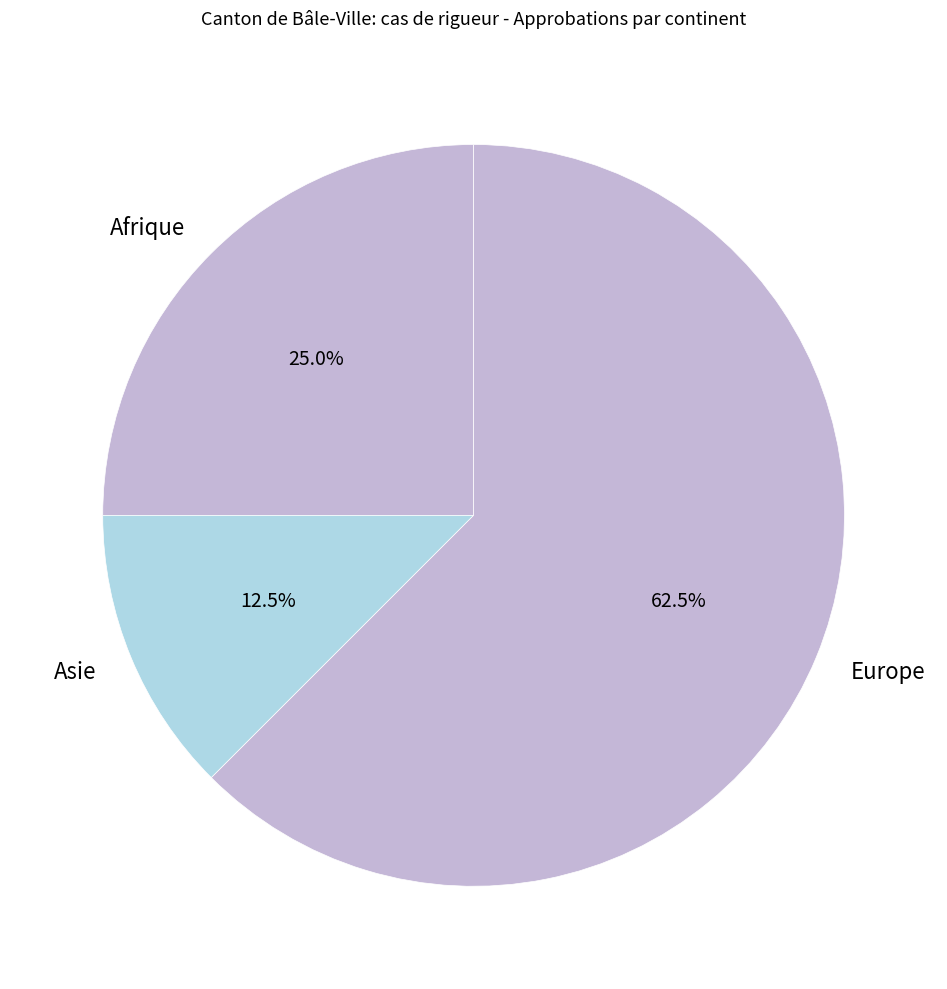

Rank the categories by value from highest to lowest.

Europe, Afrique, Asie